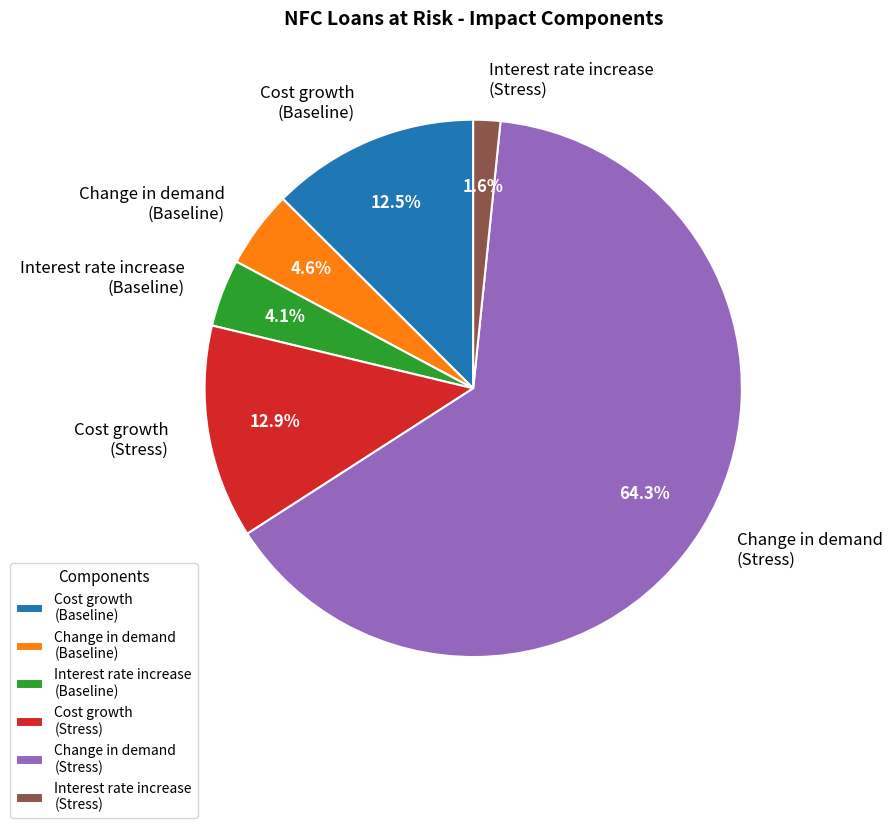

Is it true that Cost growth (Stress) is 3% of the pie?

False